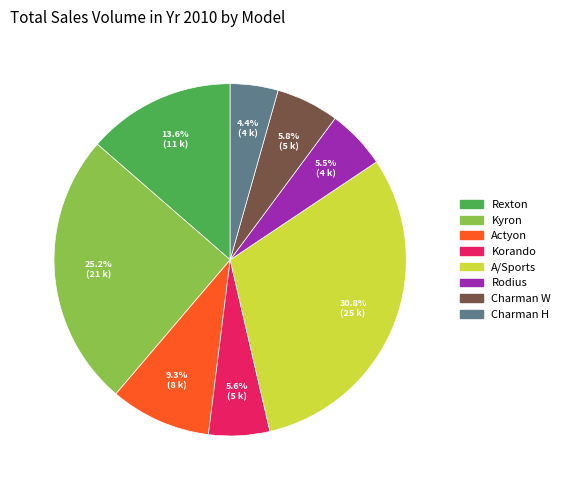

Which category has the smallest portion of the pie?

Charman H